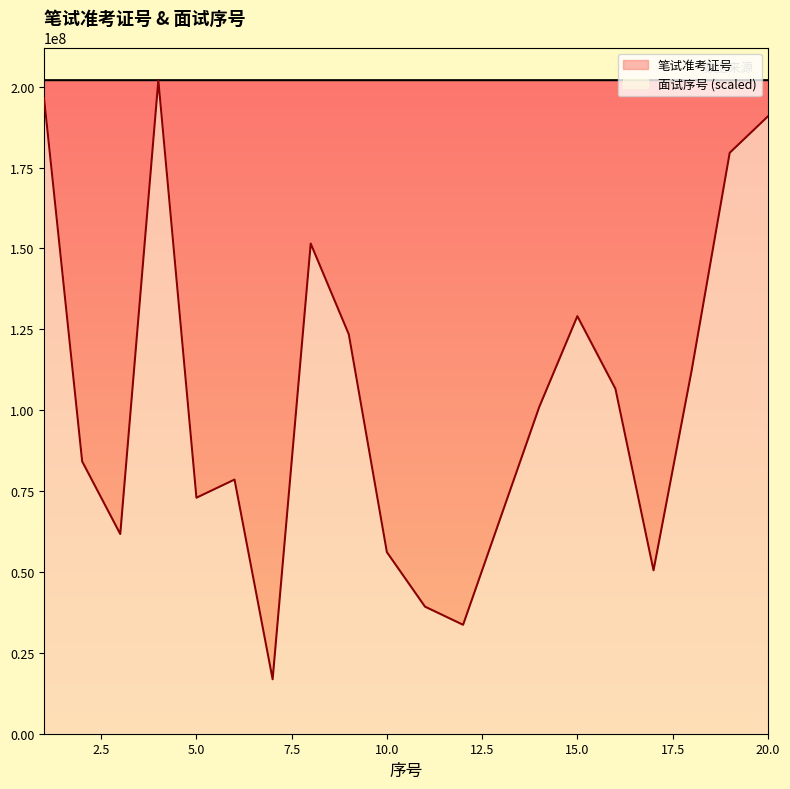

At which category is the sum across all series the highest?

4